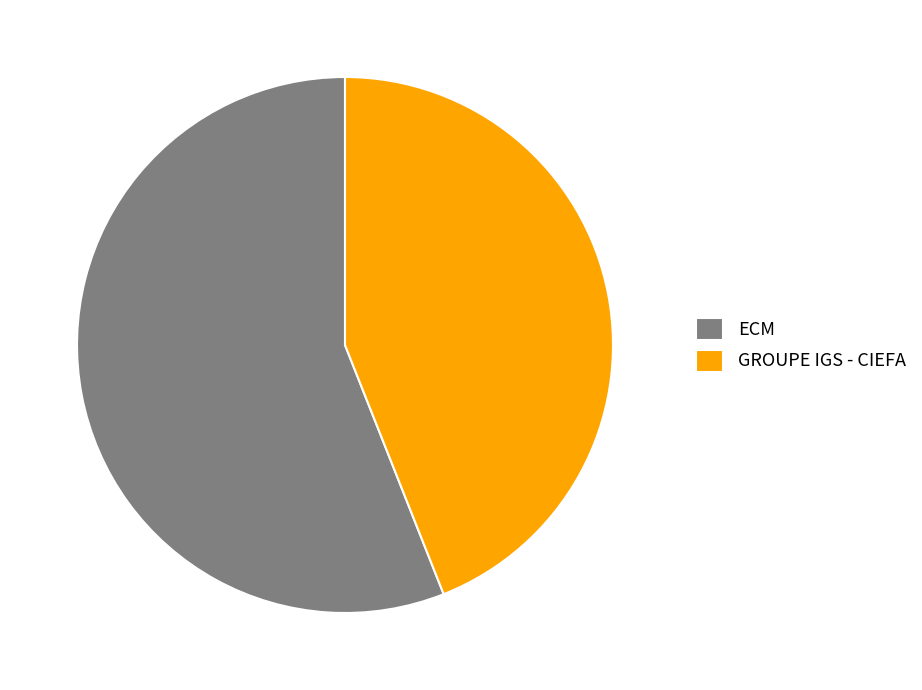

Rank the categories by value from highest to lowest.

ECM, GROUPE IGS - CIEFA